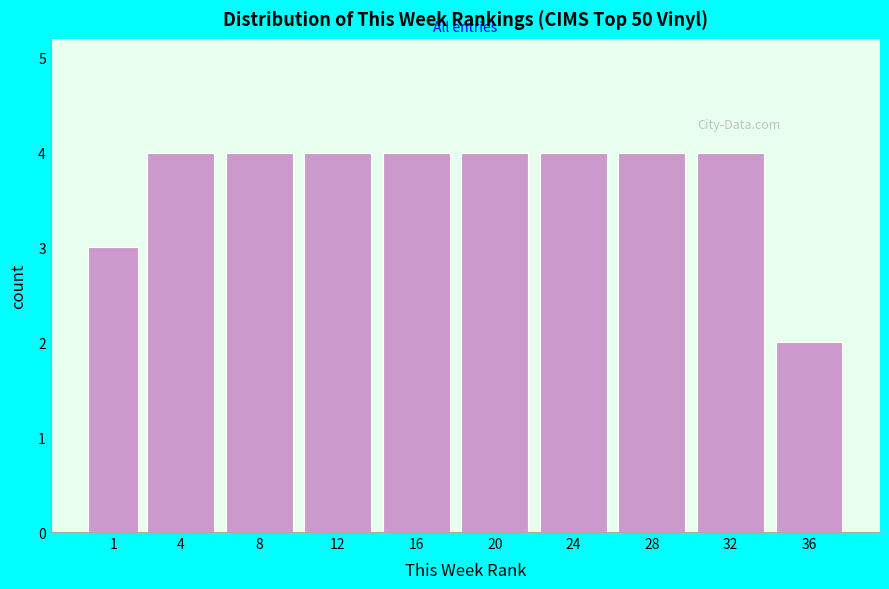

Reading left to right, transcribe all the data shown in this chart.

1=3	4=4	8=4	12=4	16=4	20=4	24=4	28=4	32=4	36=2